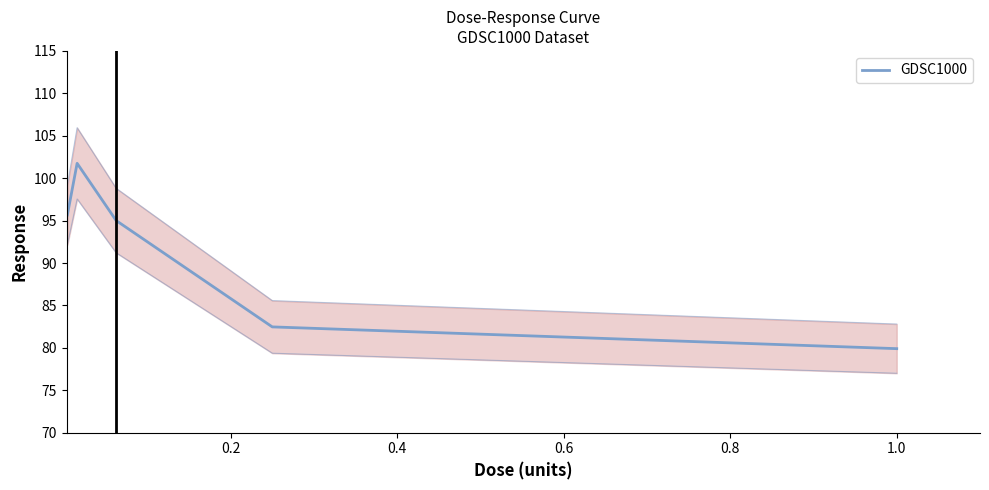

What is the value of the 2nd point from the left?

101.8